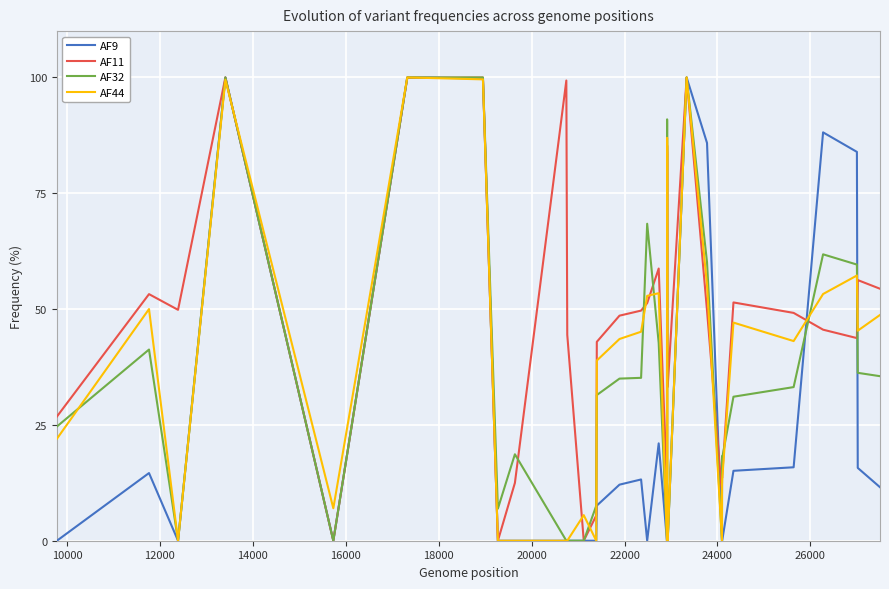

What is the highest value of the AF44 series?

100.0